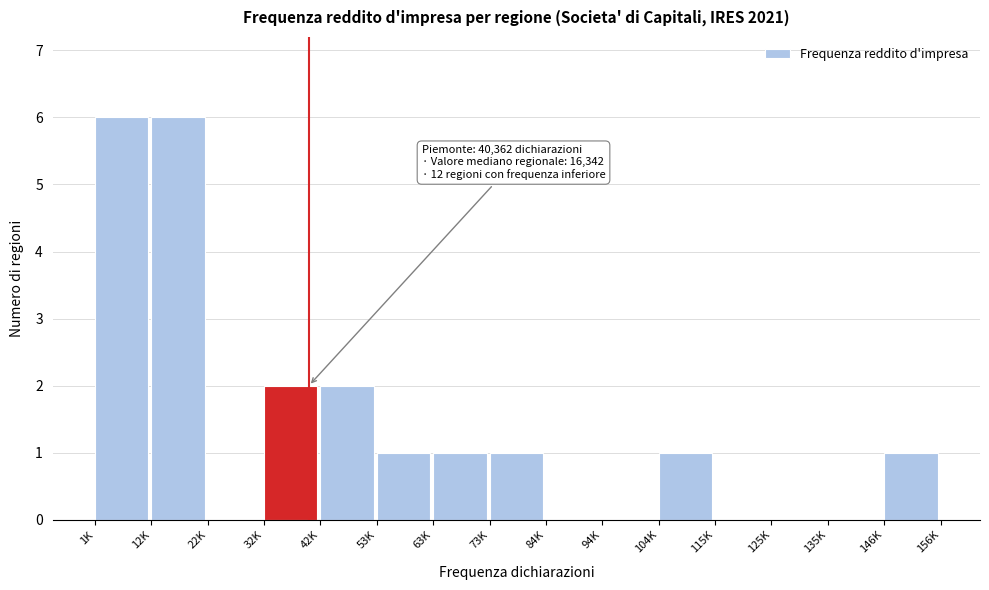

Reading right to left, transcribe all the data shown in this chart.

146K=1	135K=0	125K=0	115K=0	104K=1	94K=0	84K=0	73K=1	63K=1	53K=1	42K=2	32K=2	22K=0	12K=6	1K=6